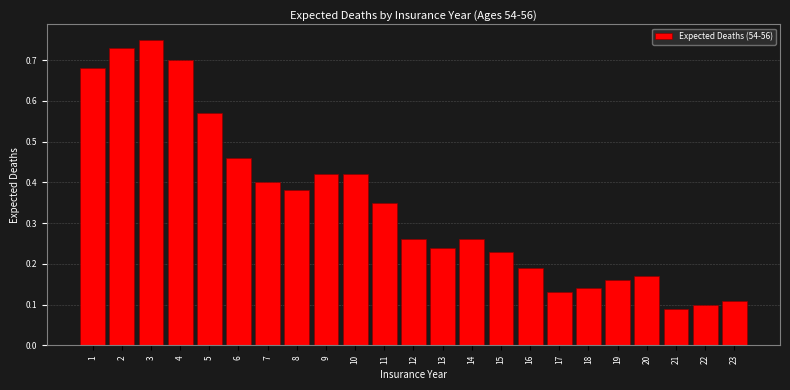

Which category has the highest value across all series?

3